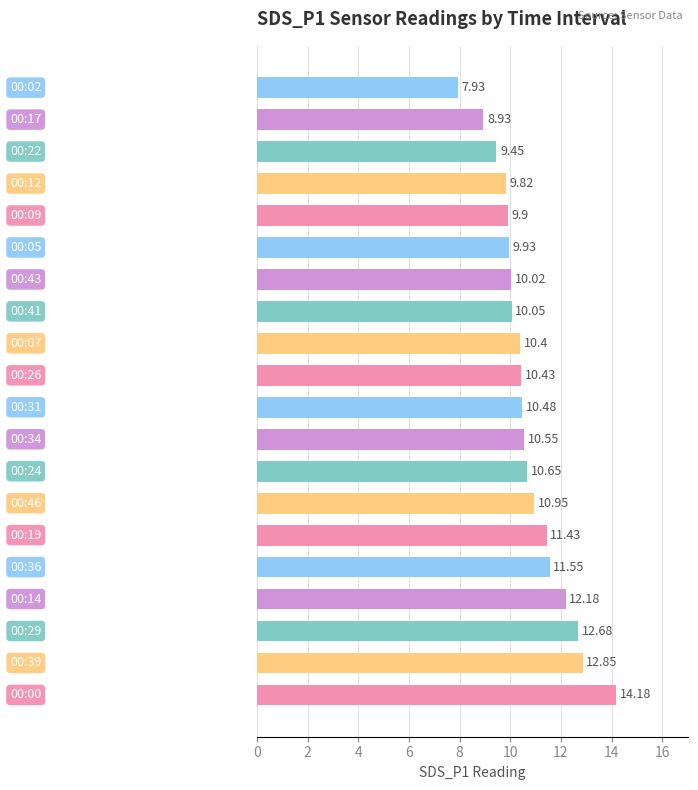

What is the difference between the second highest and second lowest values?

3.9